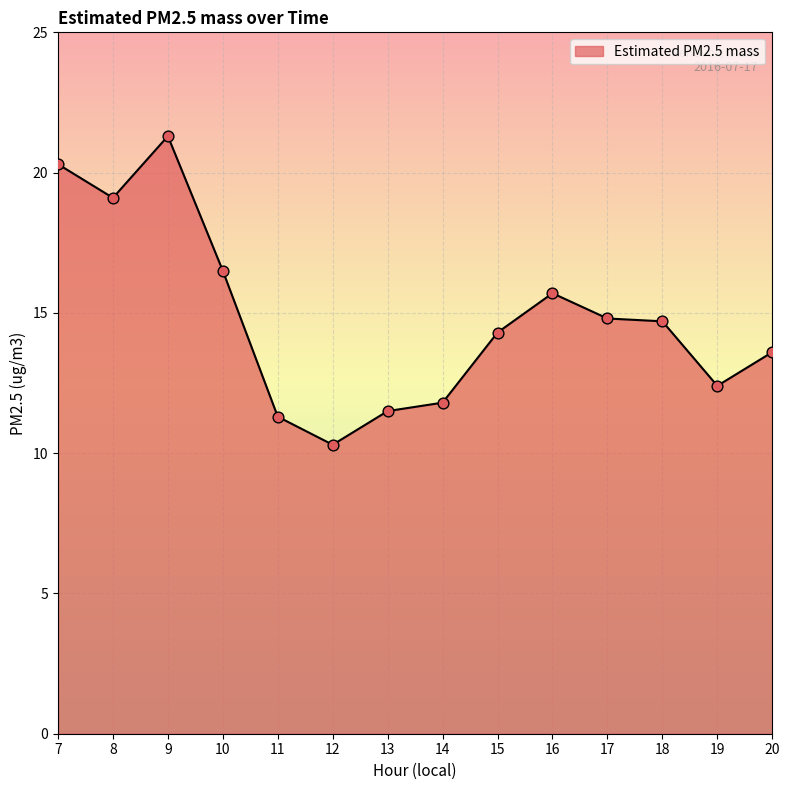

Approximately how many times larger is the value at 11 compared to 12?

1.1